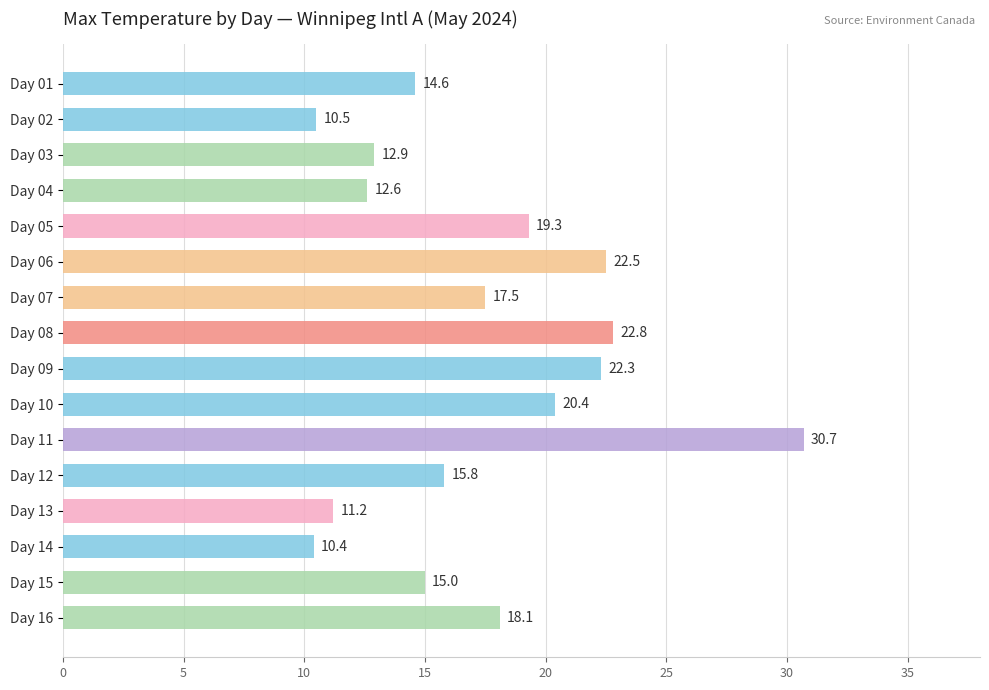

What is the average value?

17.3